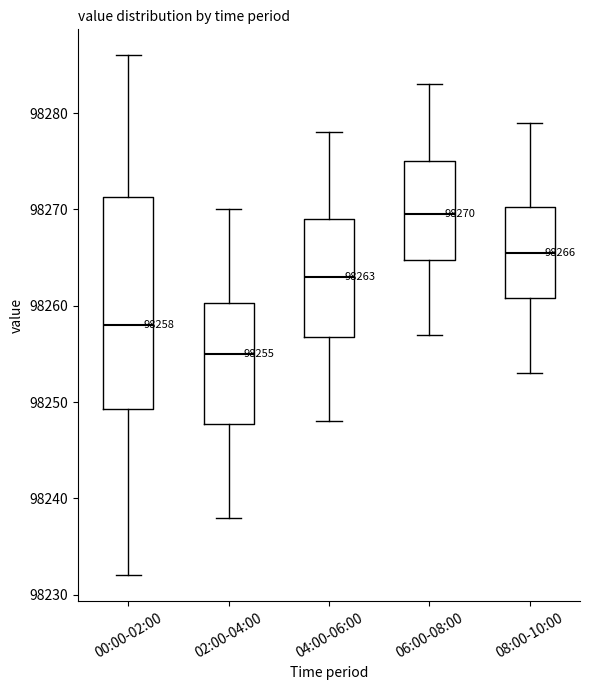

Which box is the tallest, from its lower edge to its upper edge?

00:00-02:00